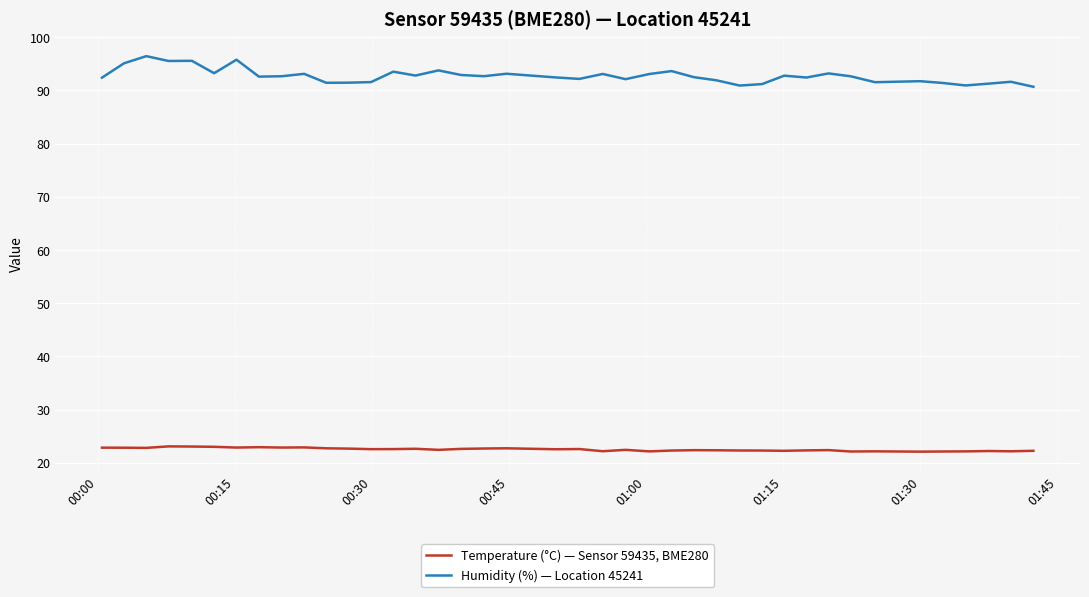

Which series has the largest range (max minus min)?

Humidity (%) — Location 45241